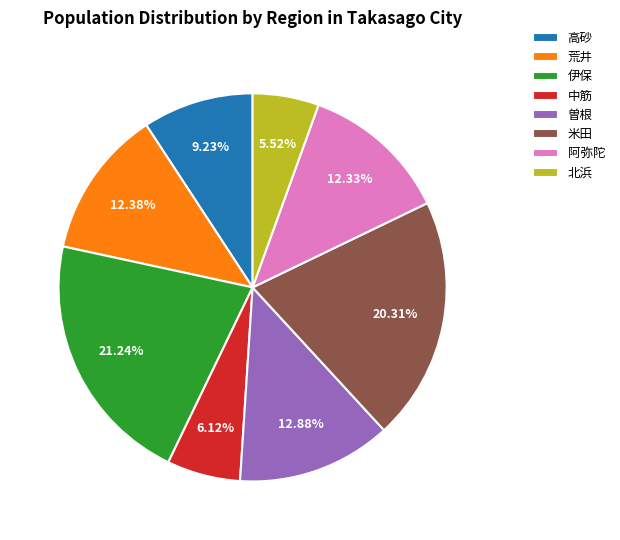

What percentage do 荒井 and 高砂 together represent?

21.6%